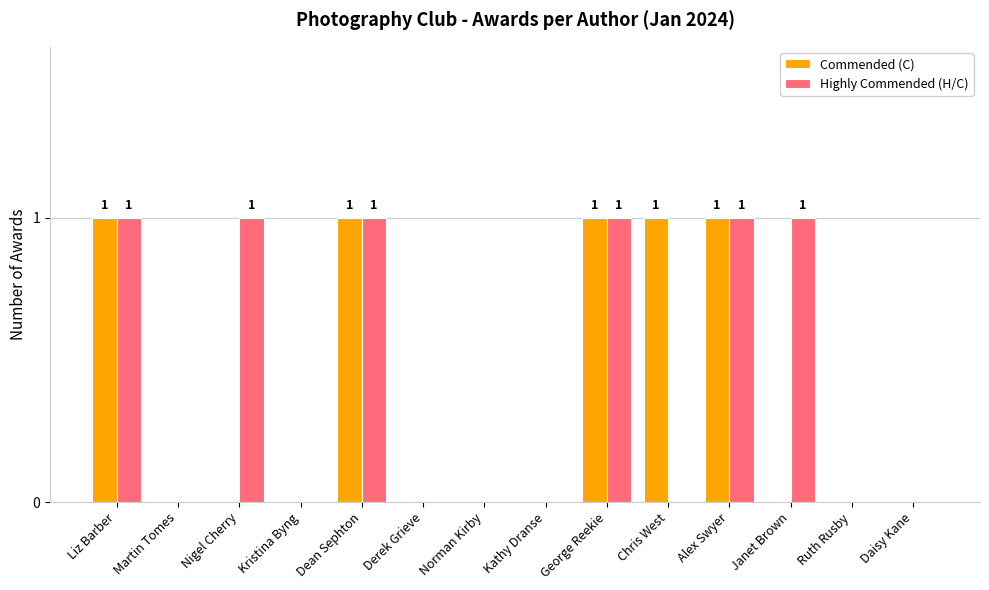

Which series changed the most between Nigel Cherry and Daisy Kane?

Highly Commended (H/C)